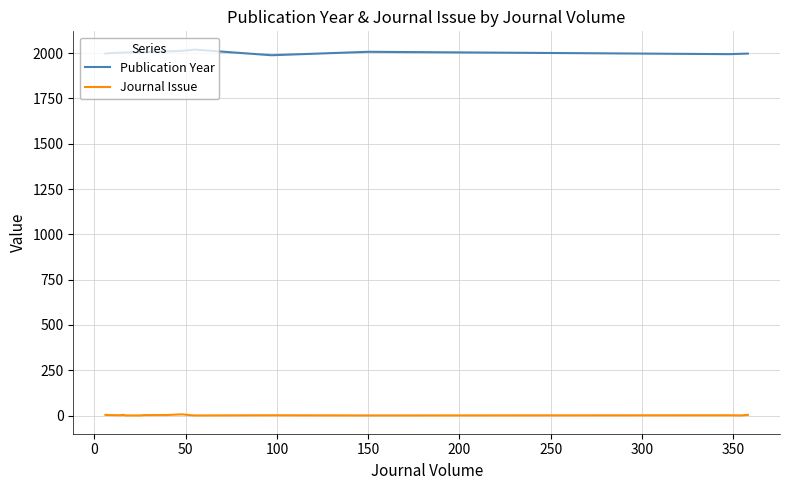

What is the total value across all series at 0?

2003